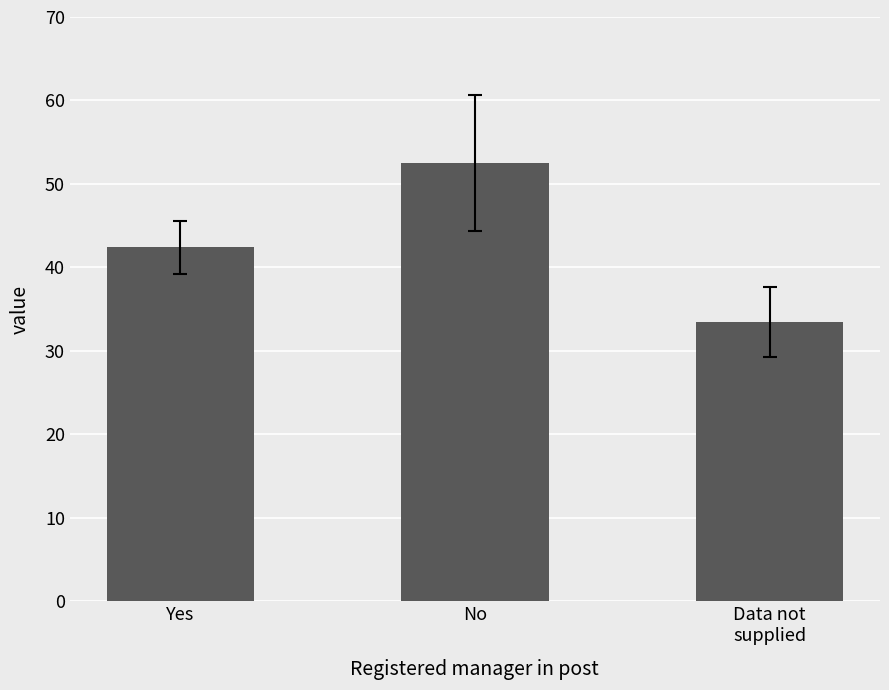

True or false: the data shows 33.5 at Data not
supplied.

True